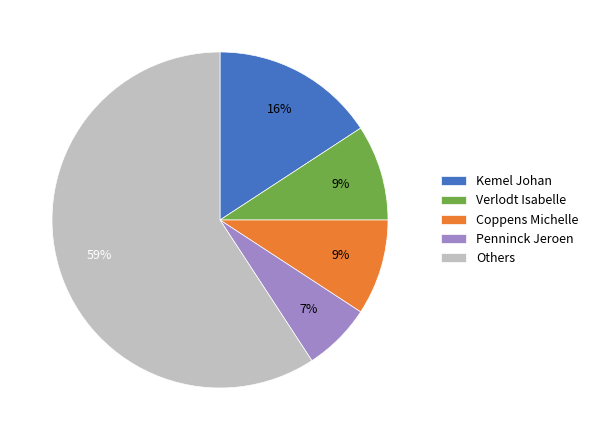

Is there a majority slice in this chart?

Yes